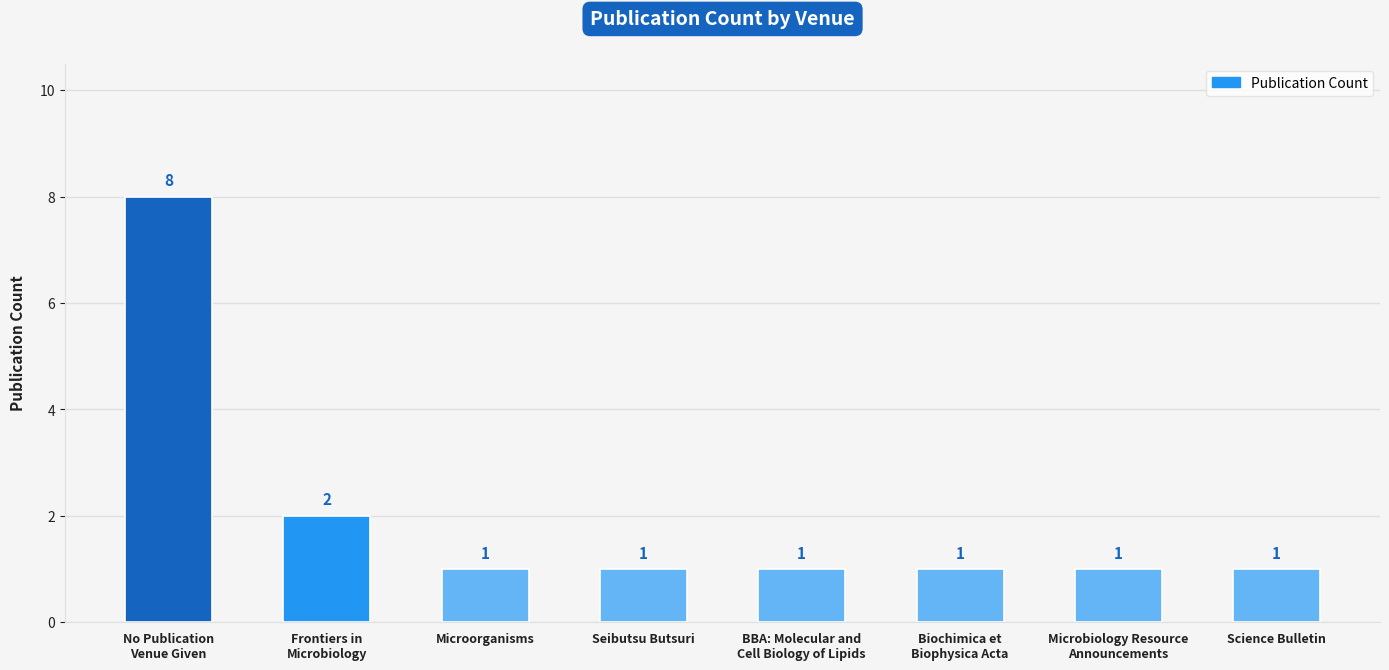

What is the label of the 4th bar from the left?

Seibutsu Butsuri